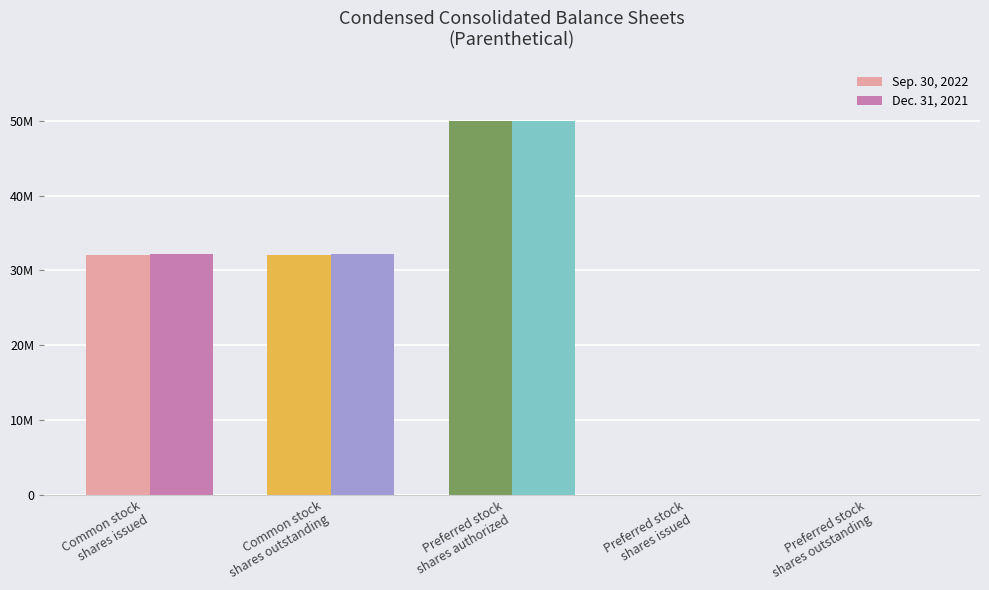

What are all the series names shown in the legend?

Sep. 30, 2022, Dec. 31, 2021